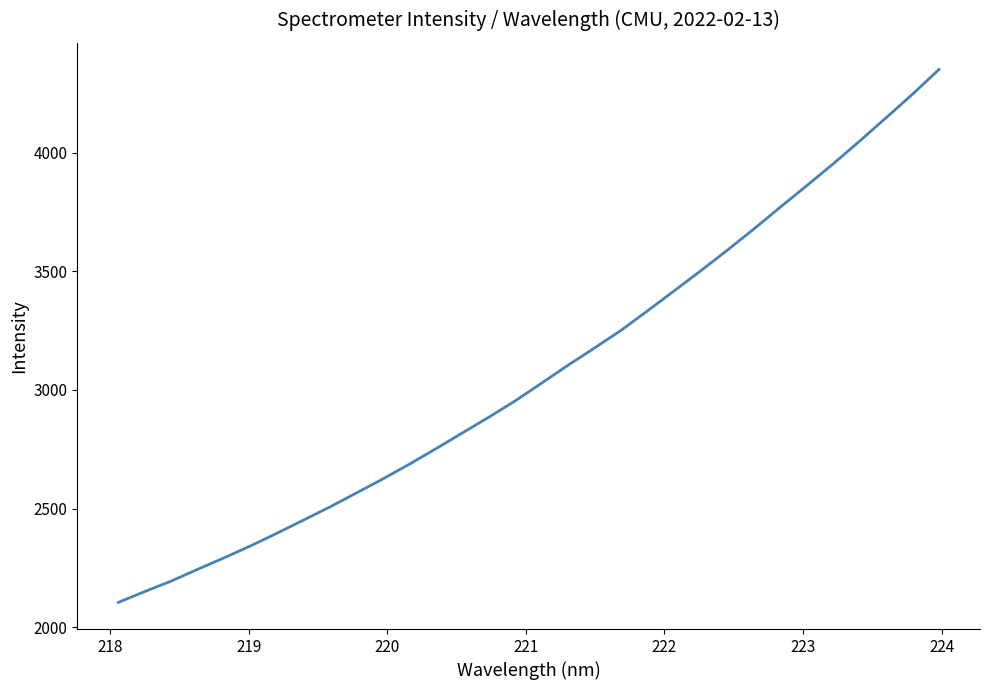

What is the difference between the maximum and minimum values?

2247.7